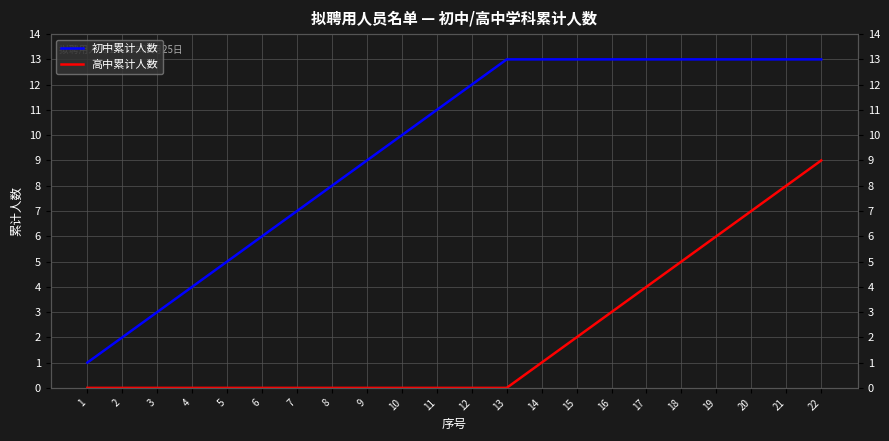

Reading left to right, transcribe all the data shown in this chart.

初中累计人数: 1	2	3	4	5	6	7	8	9	10	11	12	13	13	13	13	13	13	13	13	13	13
高中累计人数: 0	0	0	0	0	0	0	0	0	0	0	0	0	1	2	3	4	5	6	7	8	9